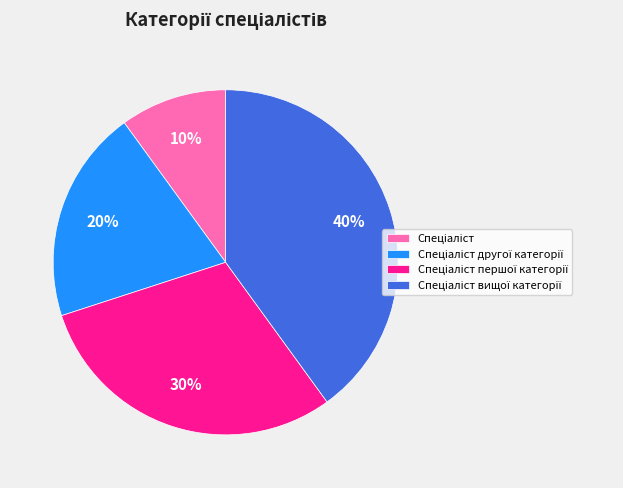

Is there a majority slice in this chart?

No